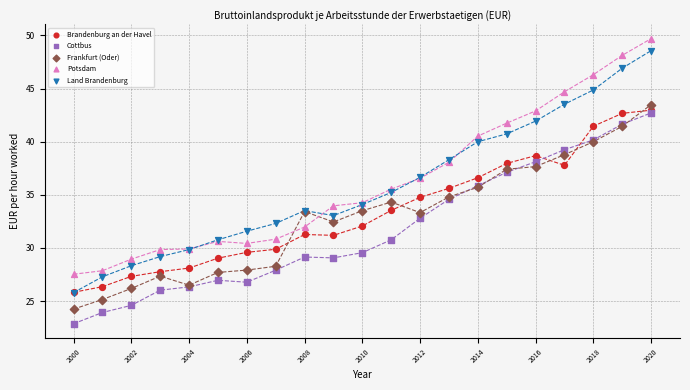

What are all the series names shown in the legend?

Brandenburg an der Havel, Cottbus, Frankfurt (Oder), Potsdam, Land Brandenburg